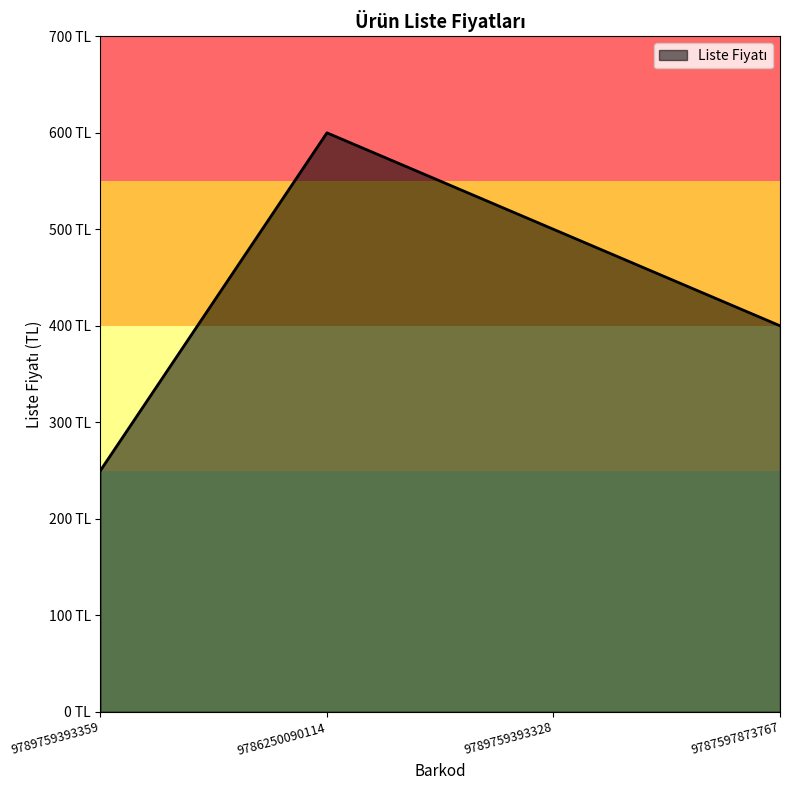

List the labels in order of value, largest first.

9786250090114, 9789759393328, 9787597873767, 9789759393359